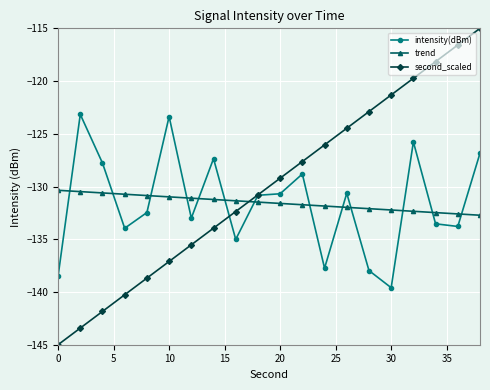

True or false: intensity(dBm) and trend cross at least once.

True